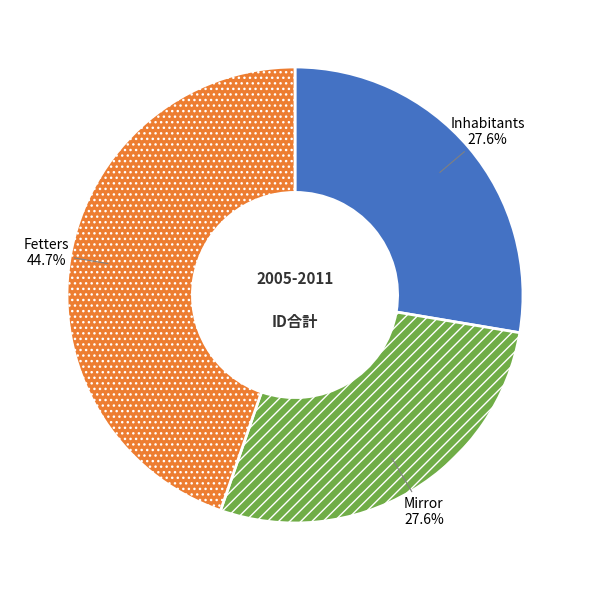

True or false: Mirror accounts for 20% of the total.

False